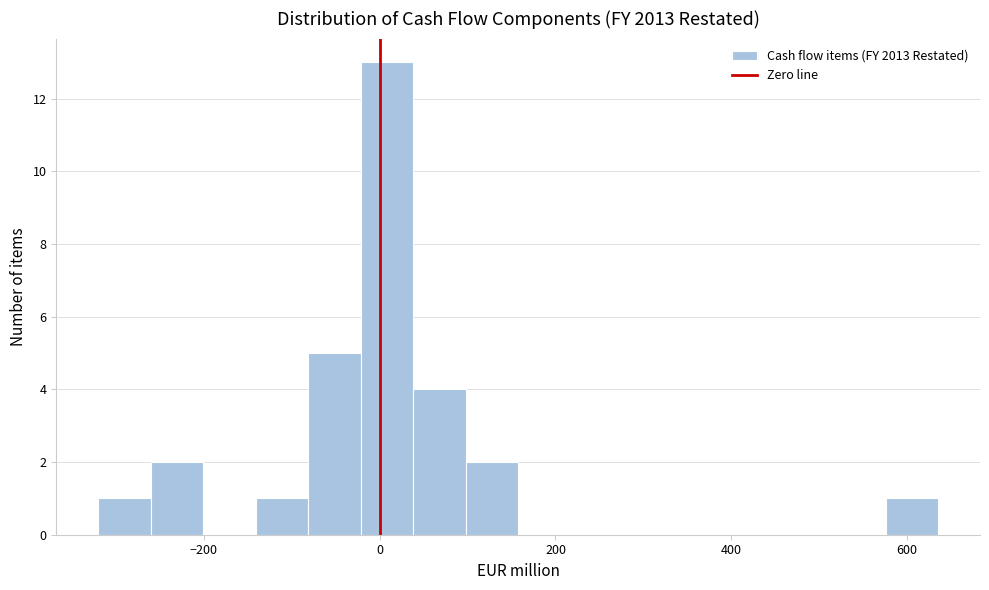

Around what value on the x-axis is the tallest bar? Give the approximate position of its centre, as read against the axis.

0